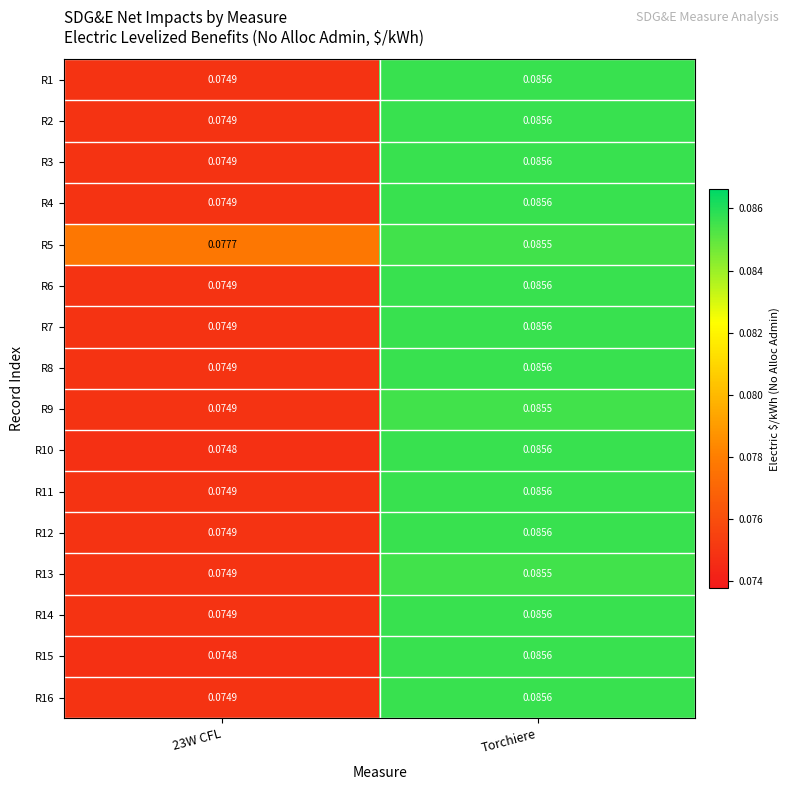

At how many categories does at least one series exceed 0?

2